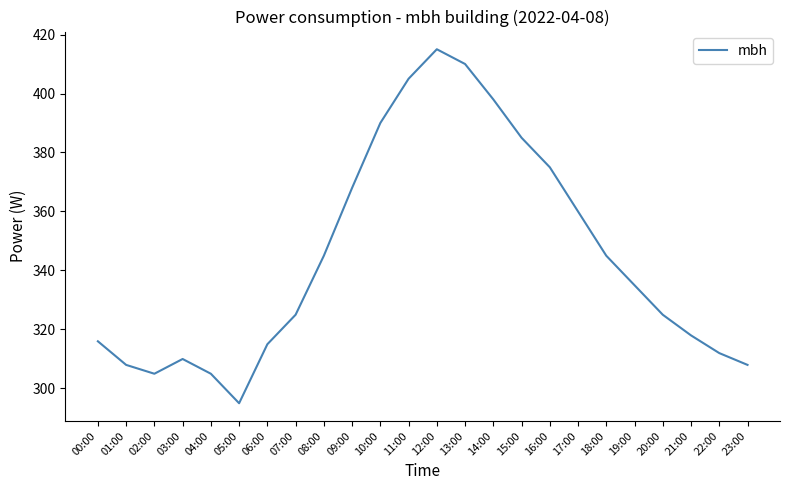

What is the change in value from 01:00 to 18:00?

+37